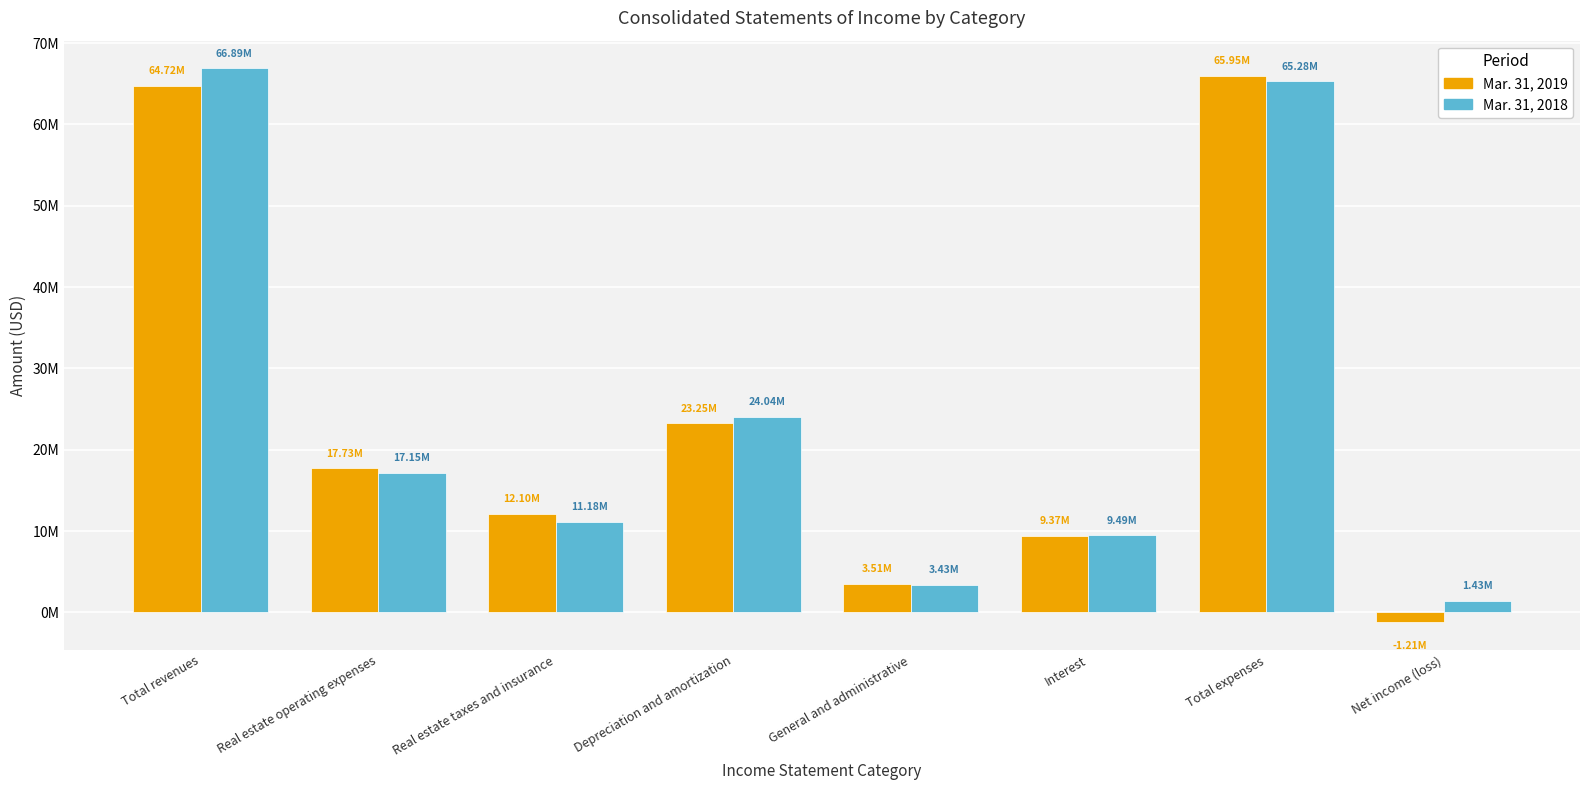

At which label does Mar. 31, 2018 reach its minimum?

Net income (loss)